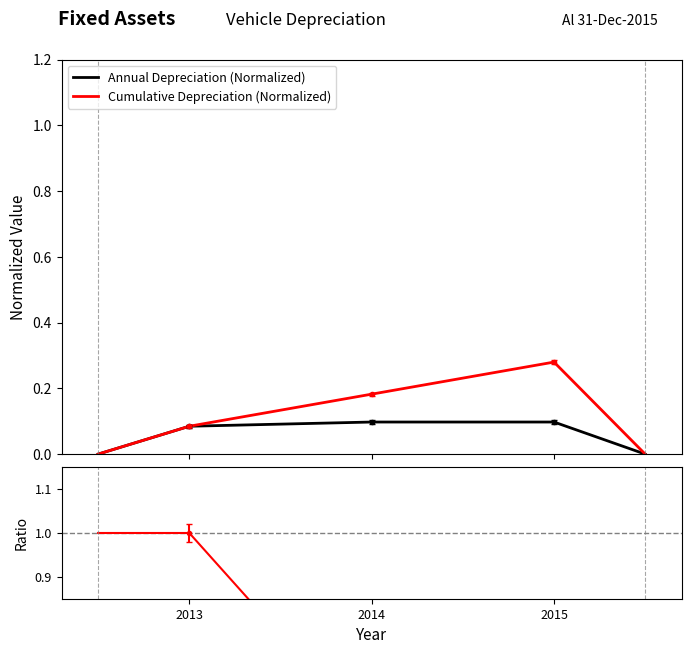

Which category has the highest value in the Ratio series?

2013